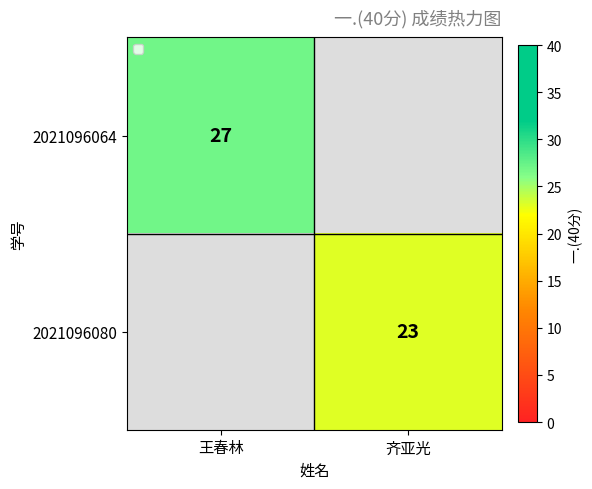

Is it true that 2021096064 equals 27 at 王春林?

True